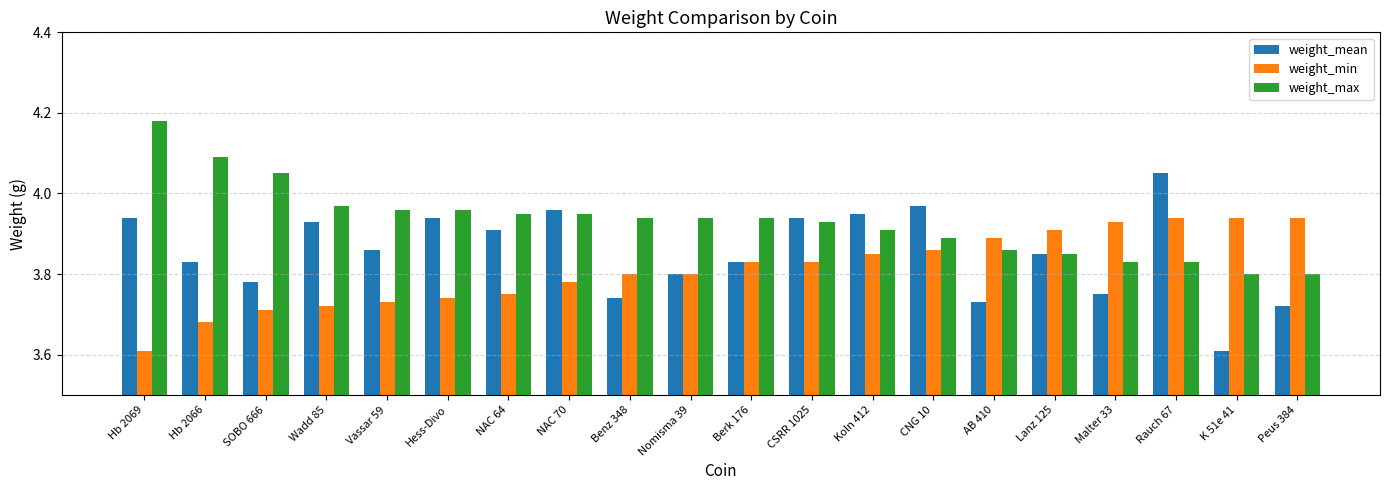

How many groups of bars are there?

20